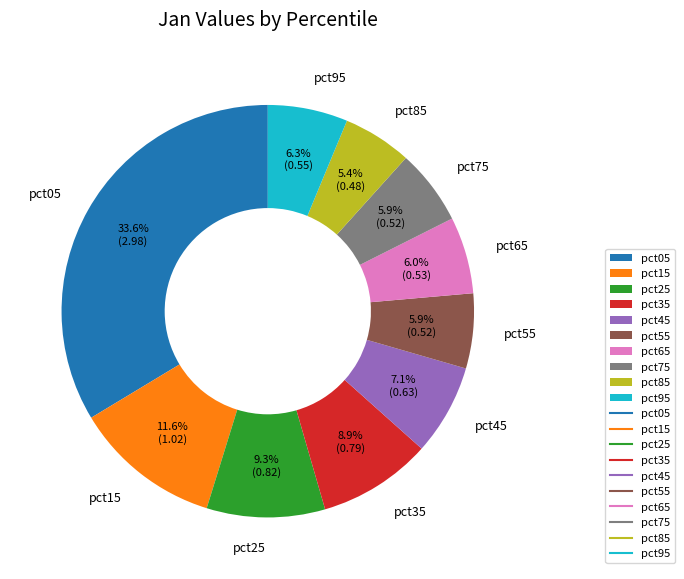

To the nearest percent, what is the difference between the largest and smallest slice percentages?

28%